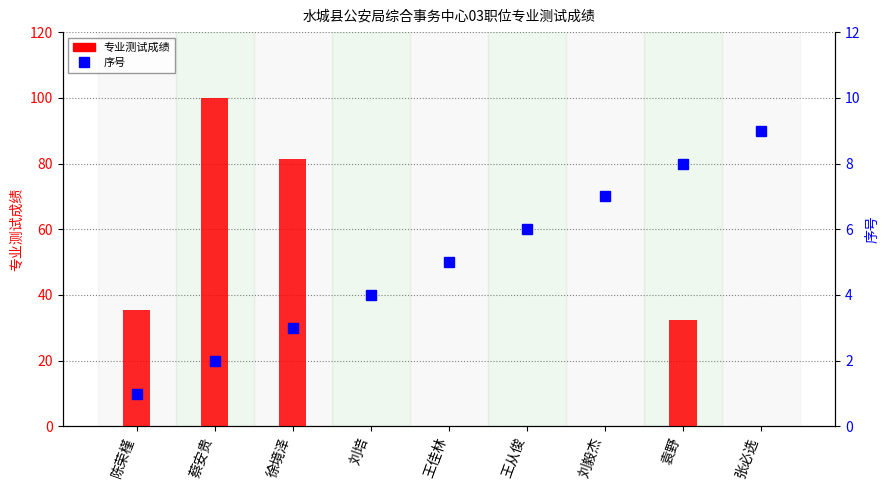

At which category is the sum across all series the highest?

蔡安贵